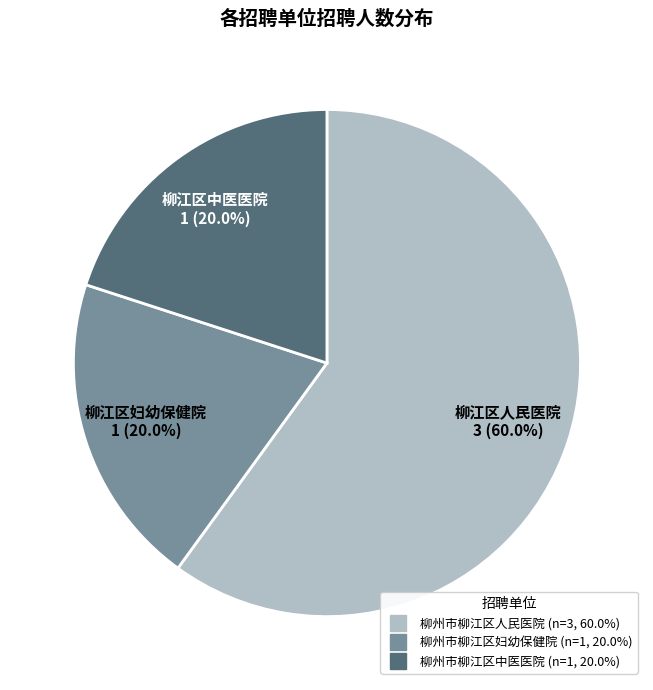

Does any single category account for the majority?

Yes